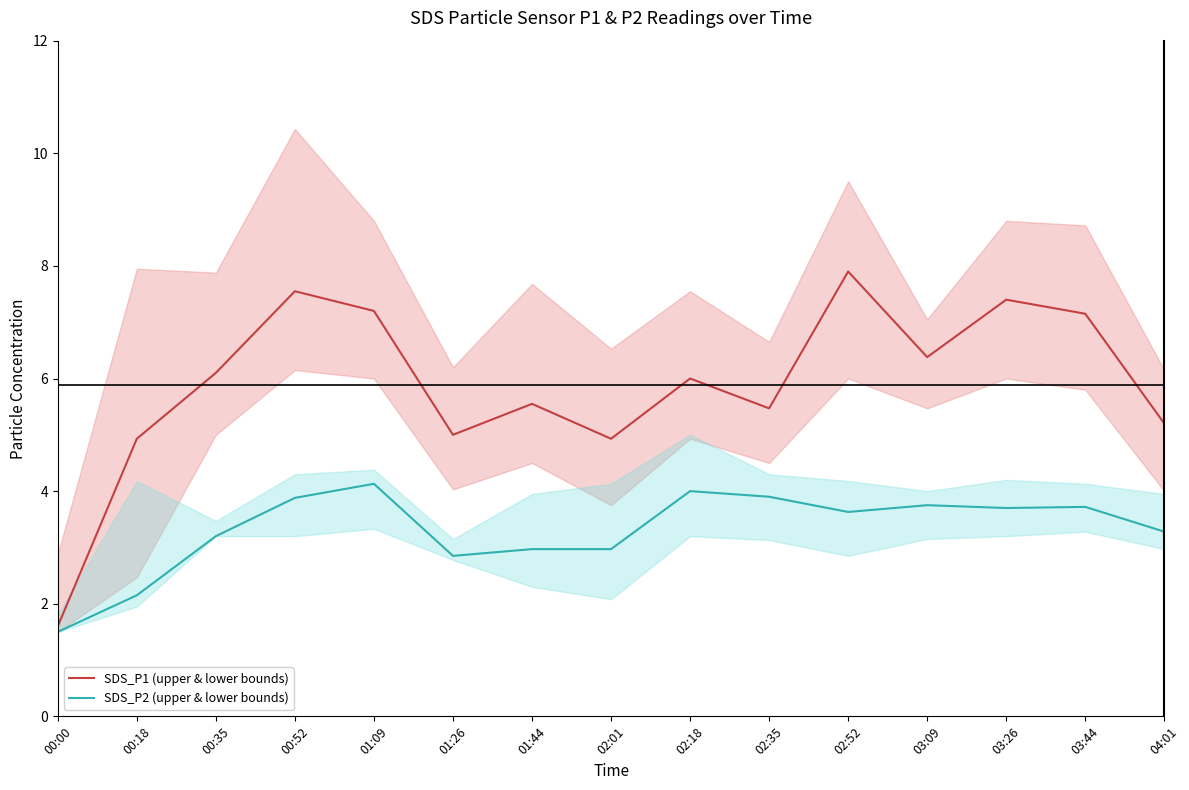

Reading left to right, what are all the values shown in this chart?

SDS_P1 (upper & lower bounds): 00:00=1.6	00:18=4.9	00:35=6.1	00:52=7.5	01:09=7.2	01:26=5.0	01:44=5.5	02:01=4.9	02:18=6.0	02:35=5.5	02:52=7.9	03:09=6.4	03:26=7.4	03:44=7.2	04:01=5.2
SDS_P2 (upper & lower bounds): 00:00=1.5	00:18=2.1	00:35=3.2	00:52=3.9	01:09=4.1	01:26=2.9	01:44=3.0	02:01=3.0	02:18=4.0	02:35=3.9	02:52=3.6	03:09=3.8	03:26=3.7	03:44=3.7	04:01=3.3